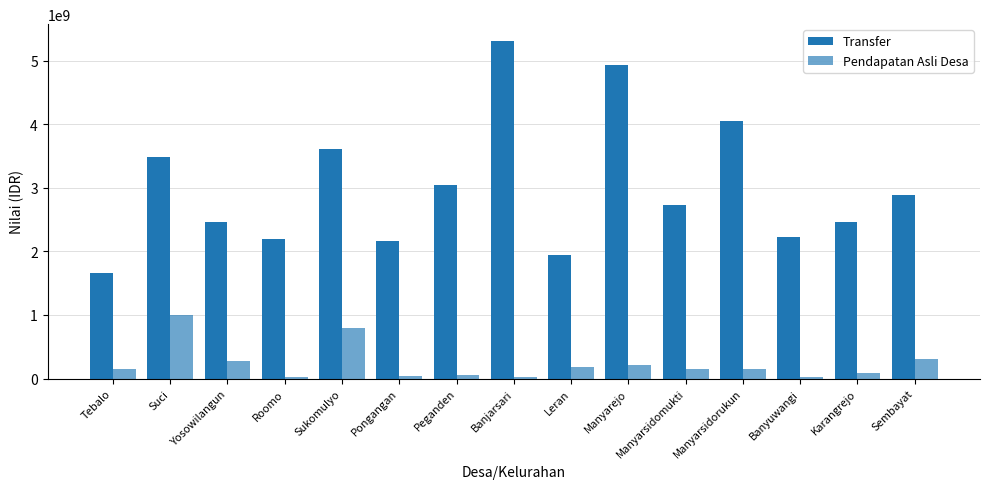

Which has a higher value, Suci or Tebalo?

Suci